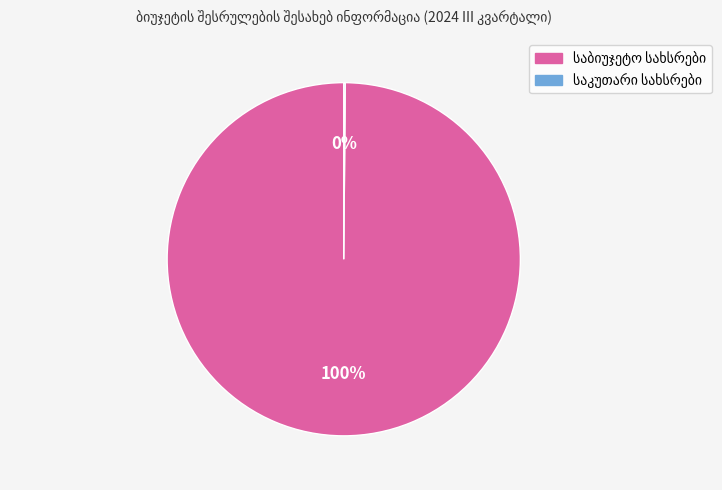

Does any single category account for the majority?

Yes